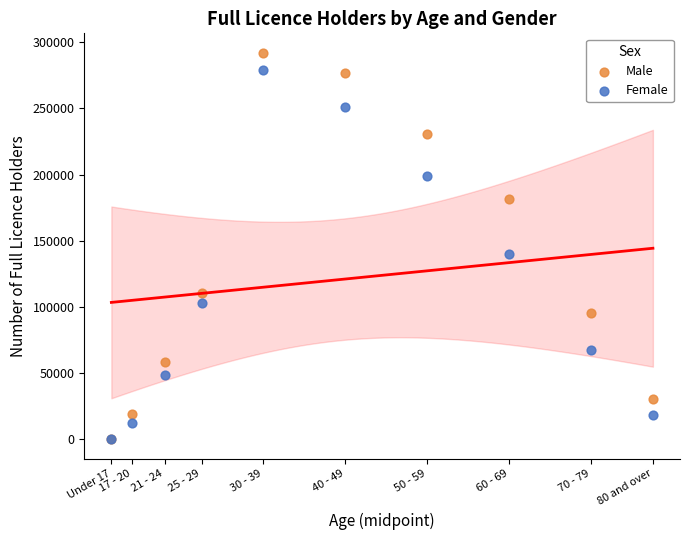

Which series has the widest spread of Y values?

Male